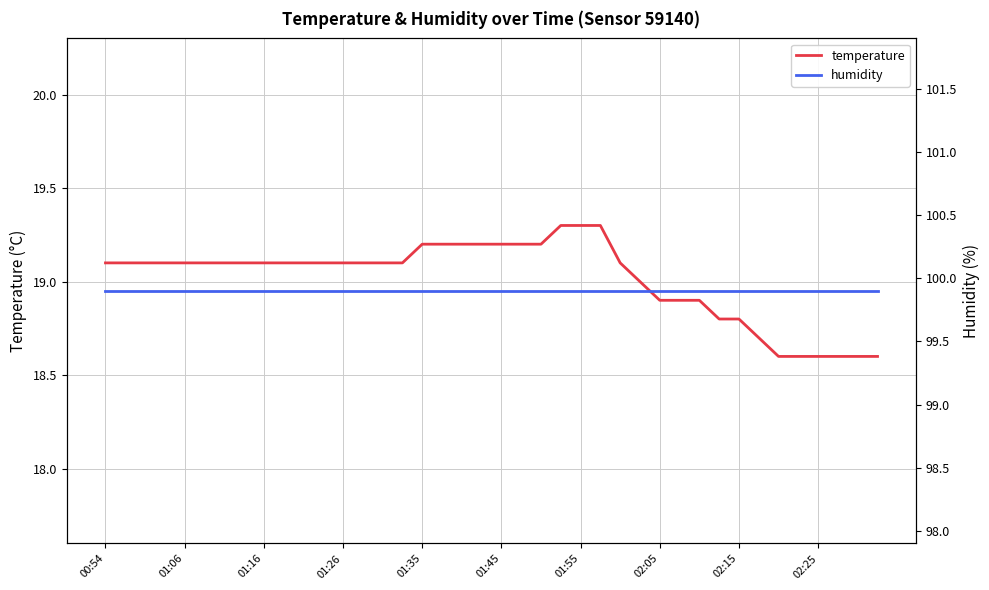

At how many categories does at least one series exceed 56?

40